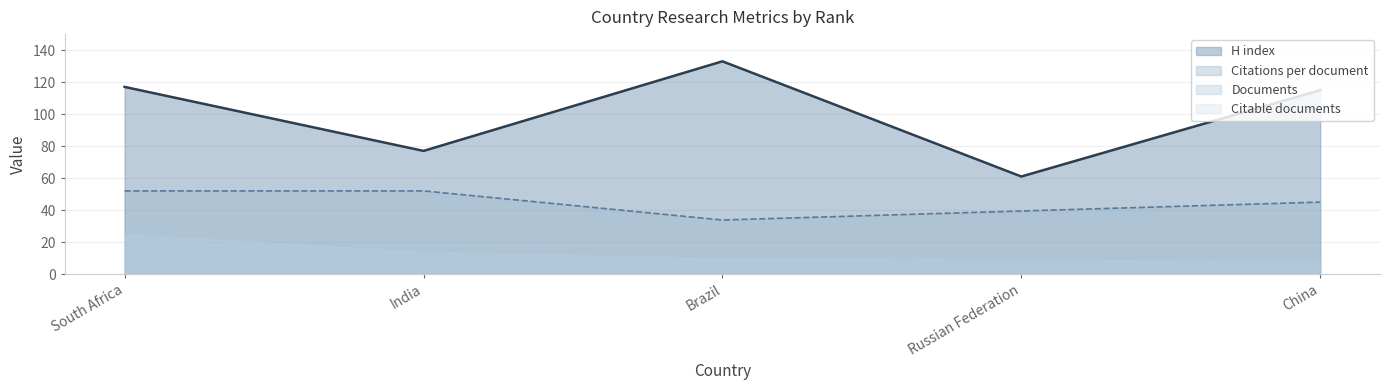

How many categories are shown in the chart?

5